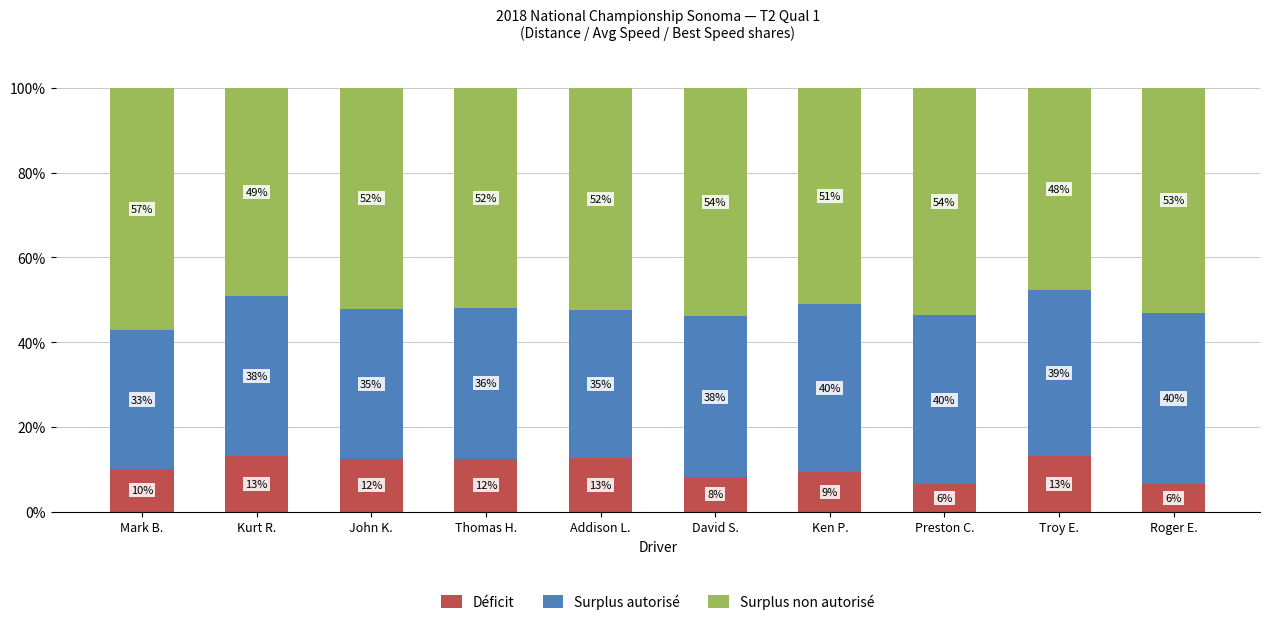

What is the sum of all Déficit values?

104.1